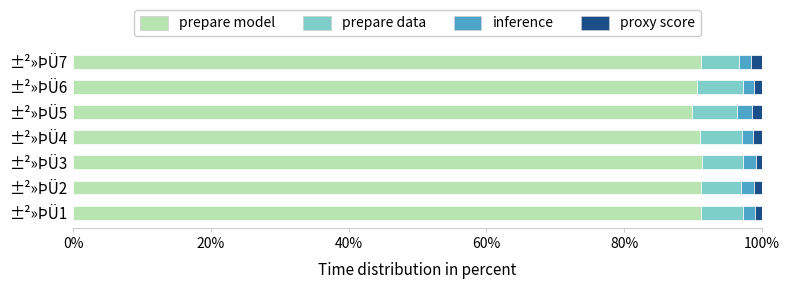

What is the lowest value of the prepare model series?

89.9